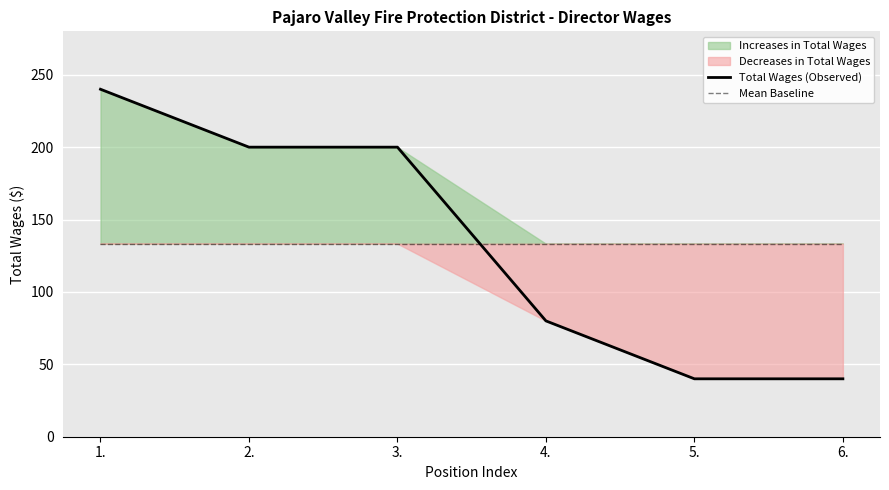

Is the value of Total Wages (Observed) at 4. greater than the value of Mean Baseline at 2.?

No